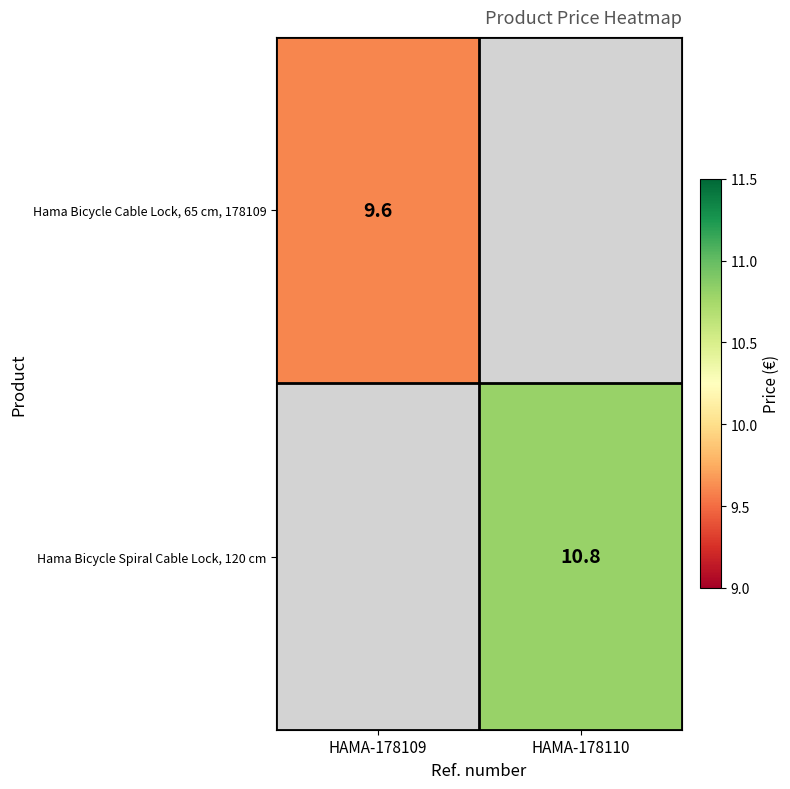

Is it true that Hama Bicycle Spiral Cable Lock, 120 cm equals 16.7 at HAMA-178110?

False